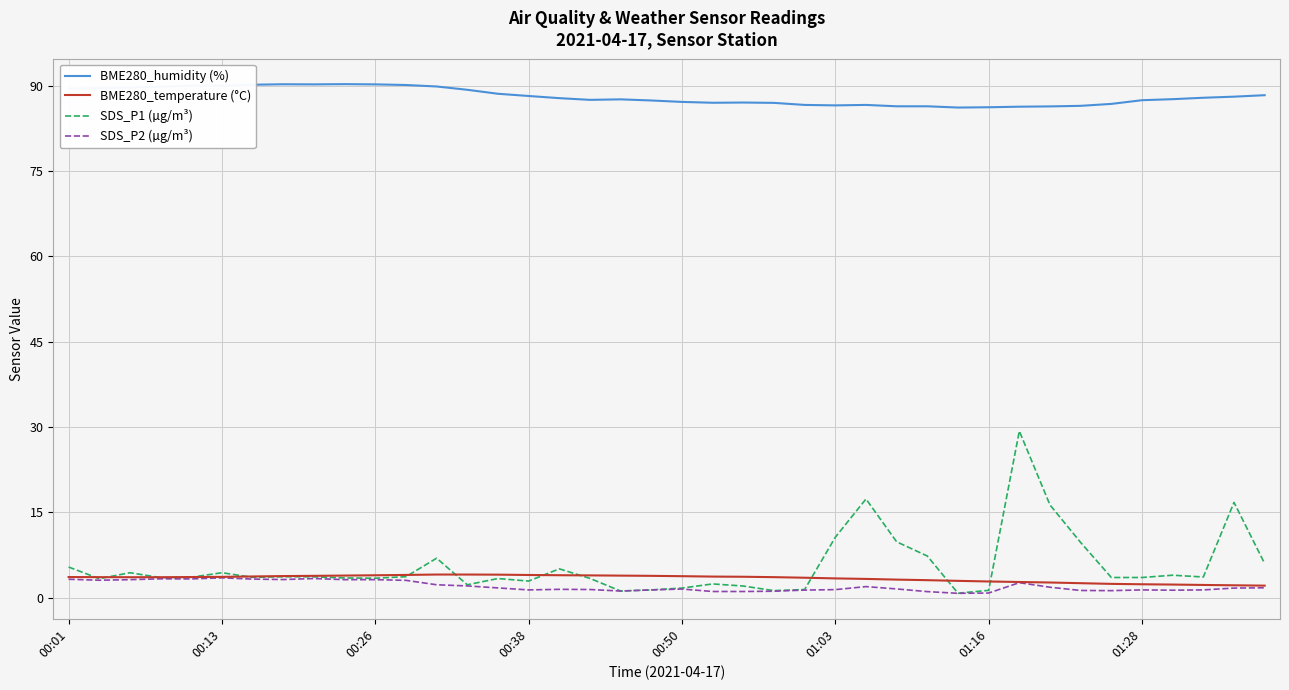

Which series has the largest range (max minus min)?

SDS_P1 (µg/m³)